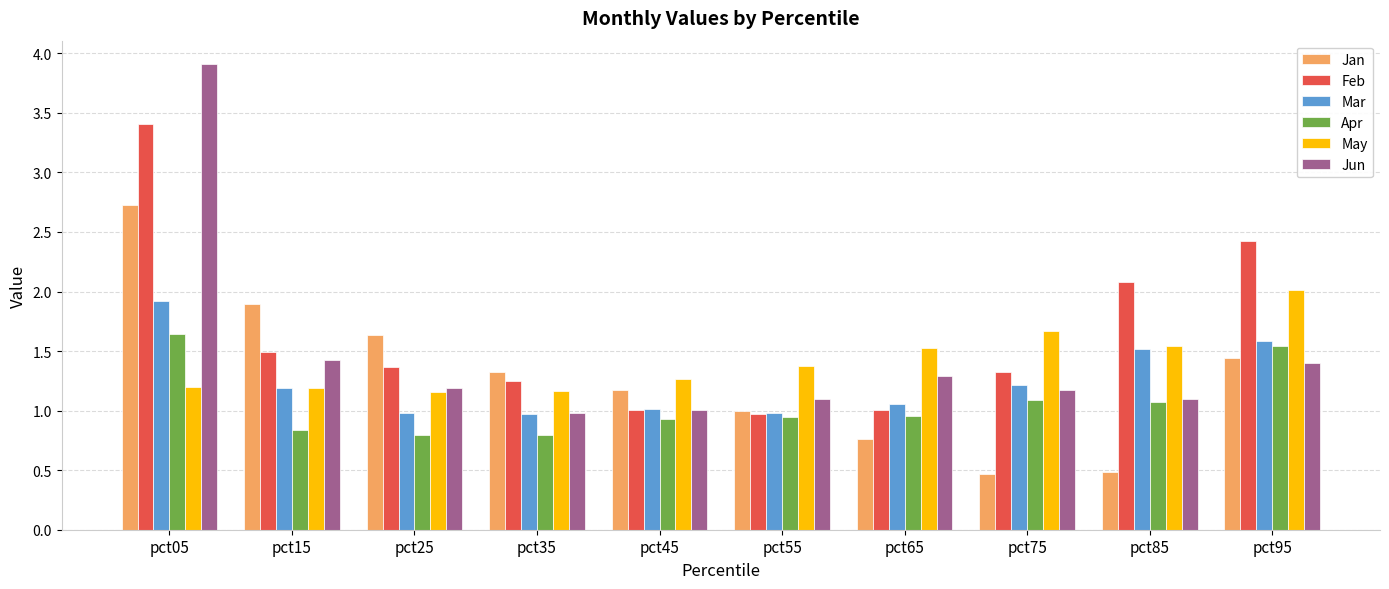

Which series has the largest range (max minus min)?

Jun